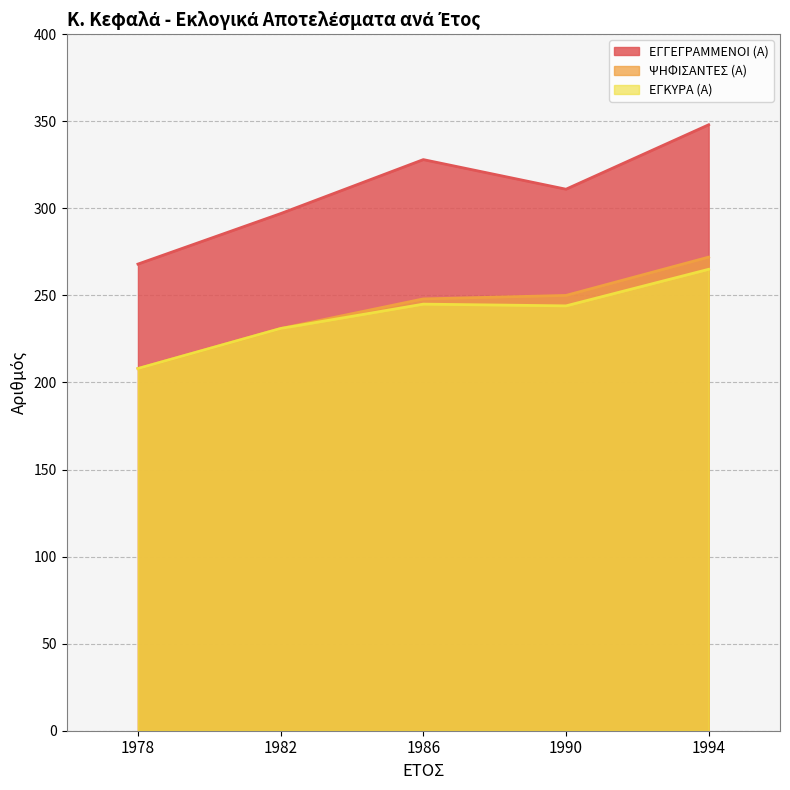

What is the difference between the highest and lowest values at 1978?

60